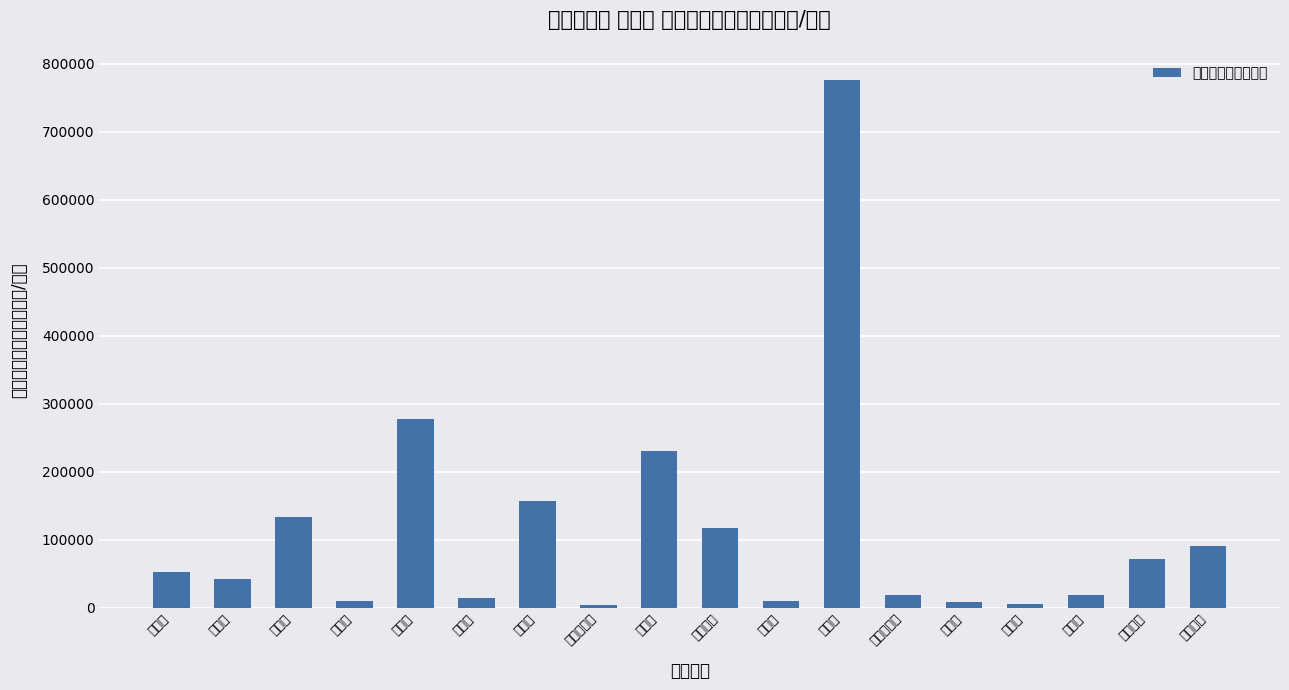

What is the minimum value shown in the chart?

3062.2